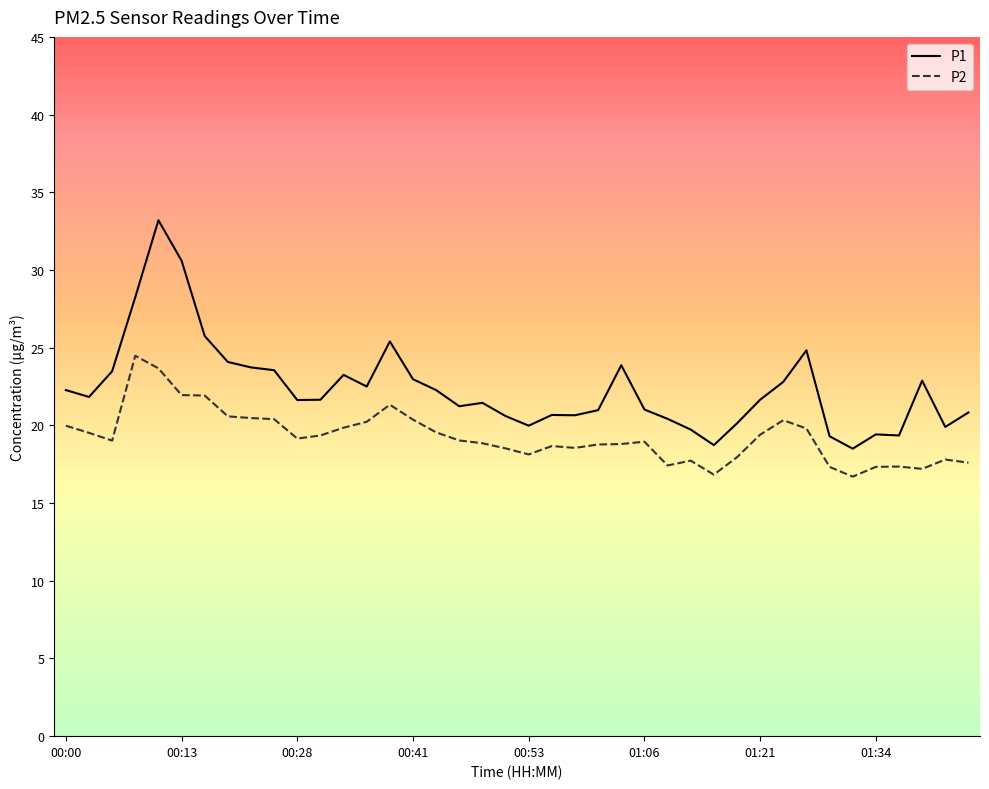

Which series has the widest spread of values?

P1